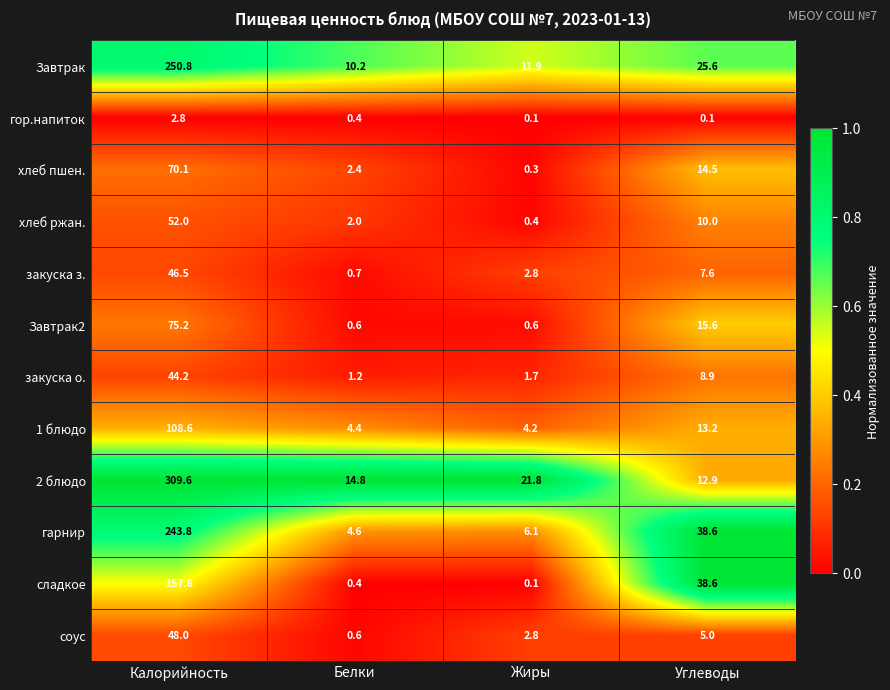

Which category has the highest value in the Завтрак series?

Калорийность